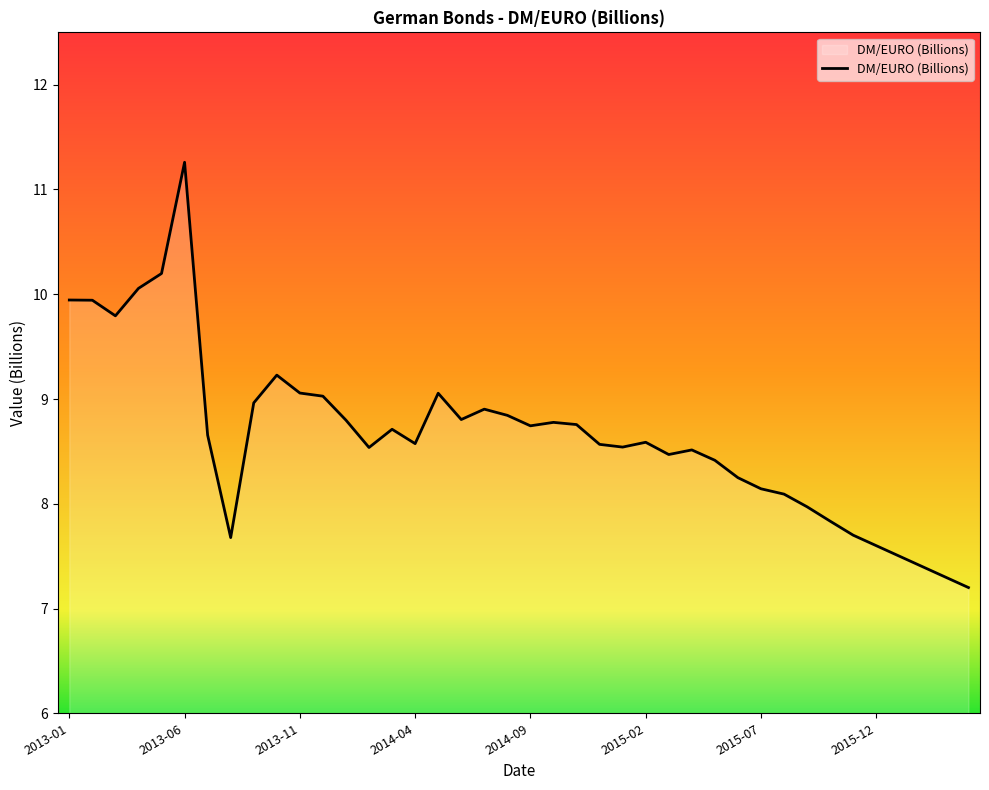

How many distinct data groups are displayed?

1